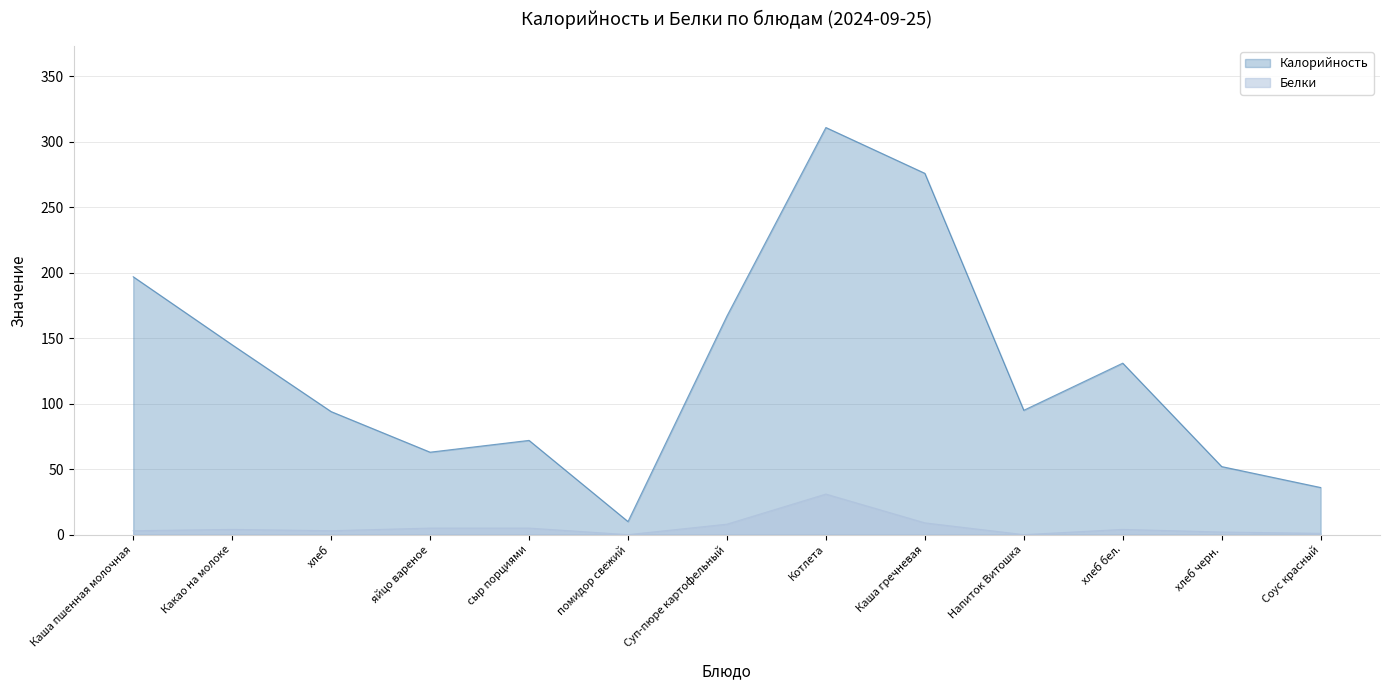

The Калорийность series shows 197 at Каша пшенная молочная. True or false?

True